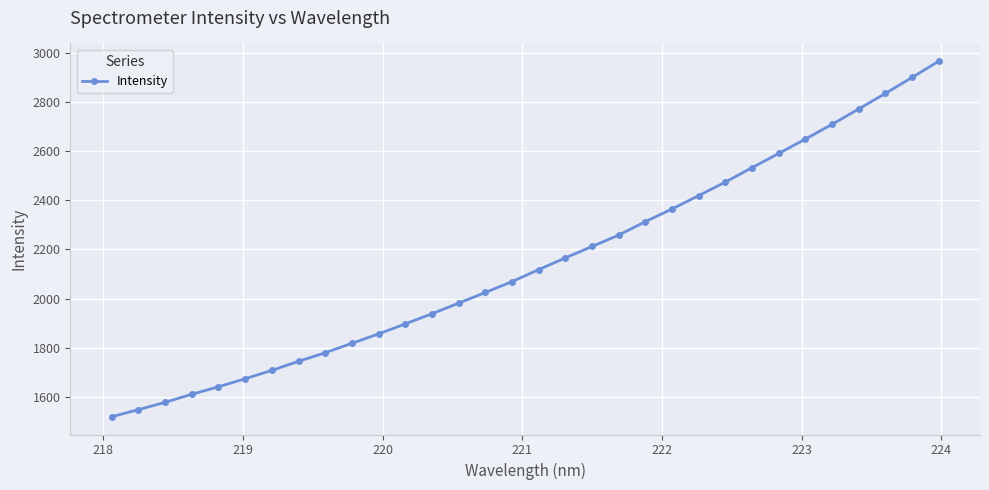

What is the average value?

2145.8